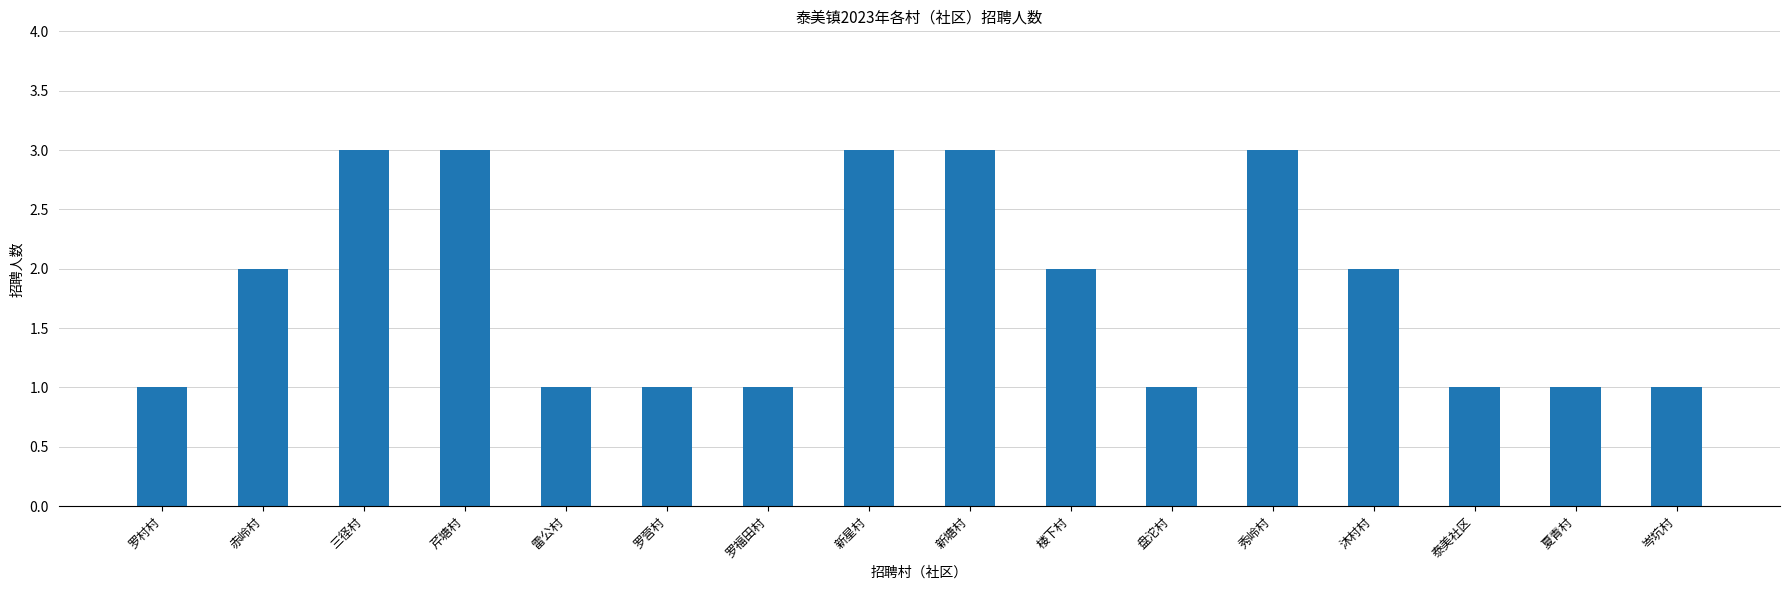

What is the maximum value shown in the chart?

3